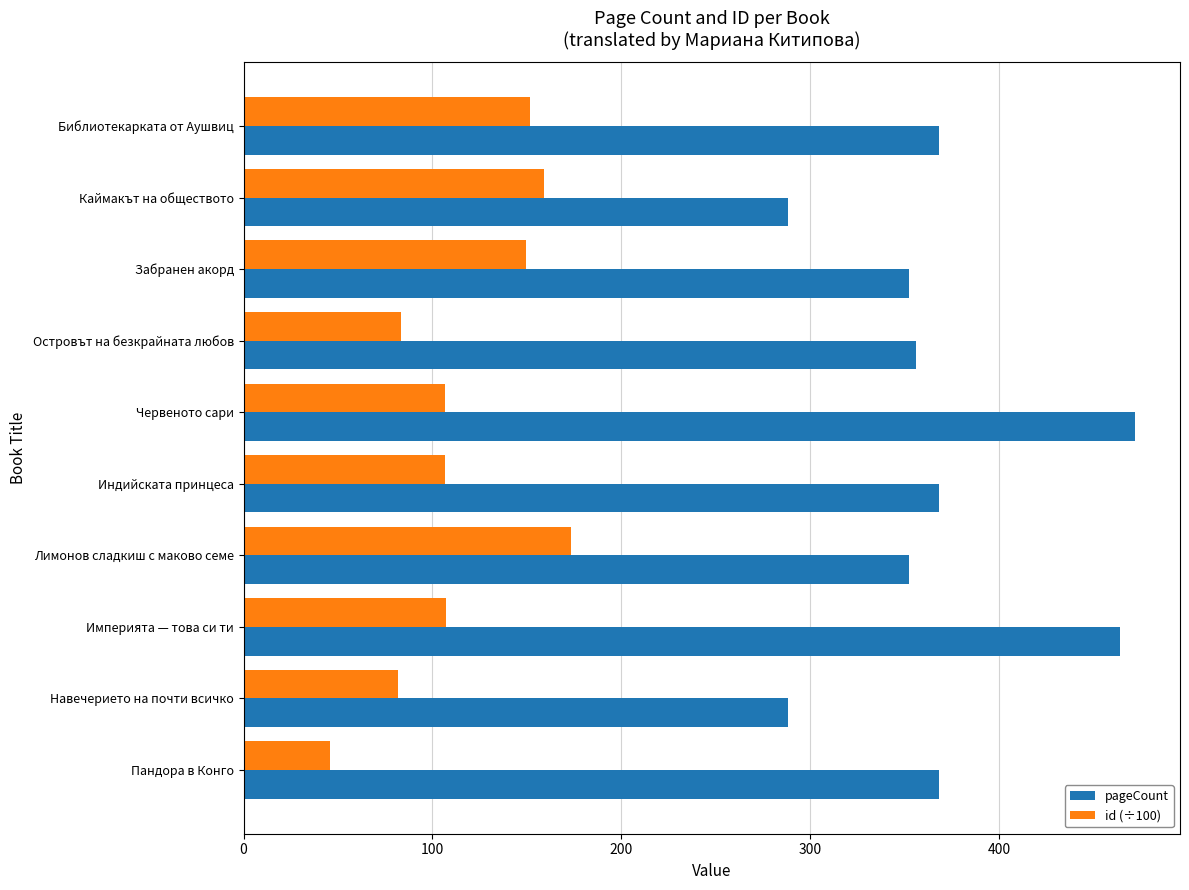

Which series has the largest range (max minus min)?

pageCount